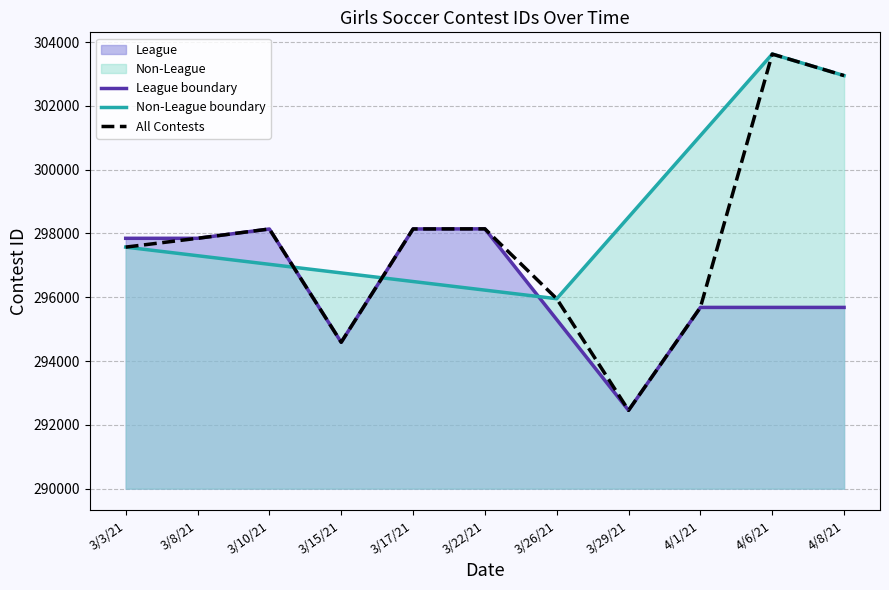

What is the minimum value for All Contests?

292455.0